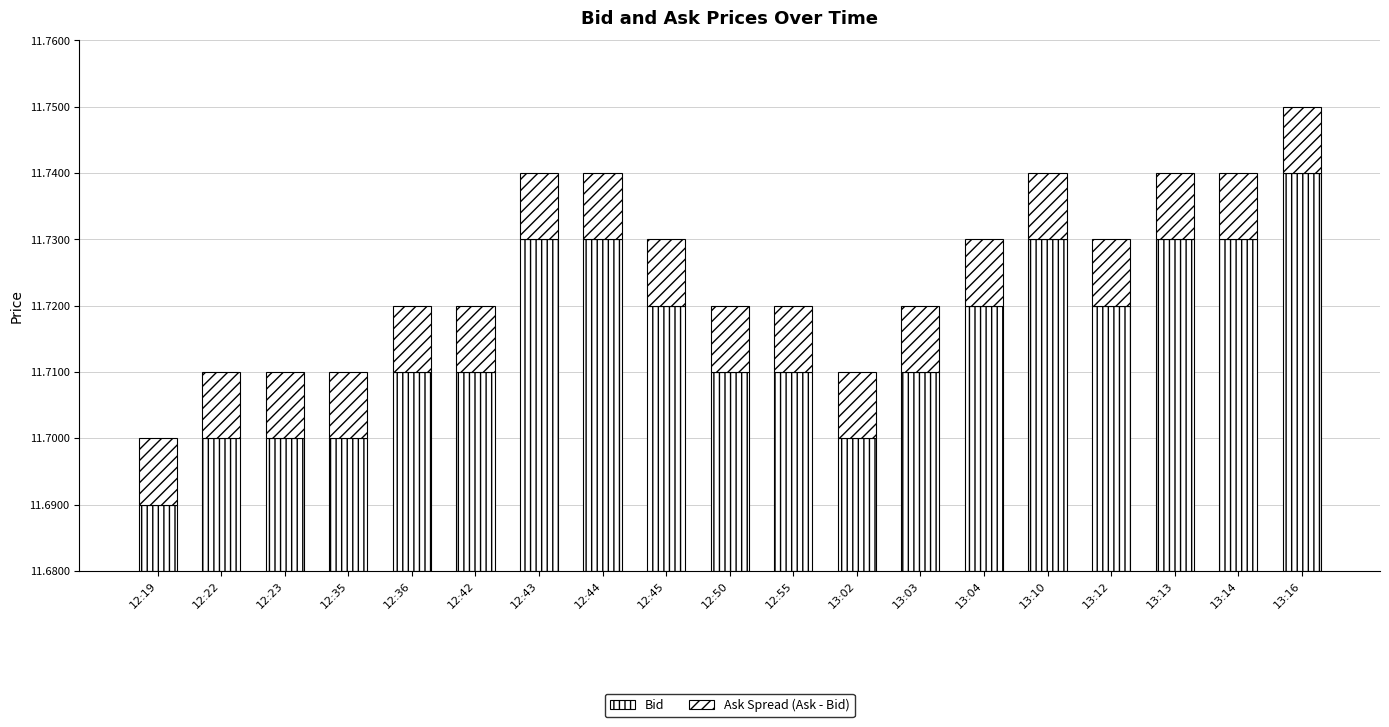

Which label corresponds to the largest value in the chart?

13:16